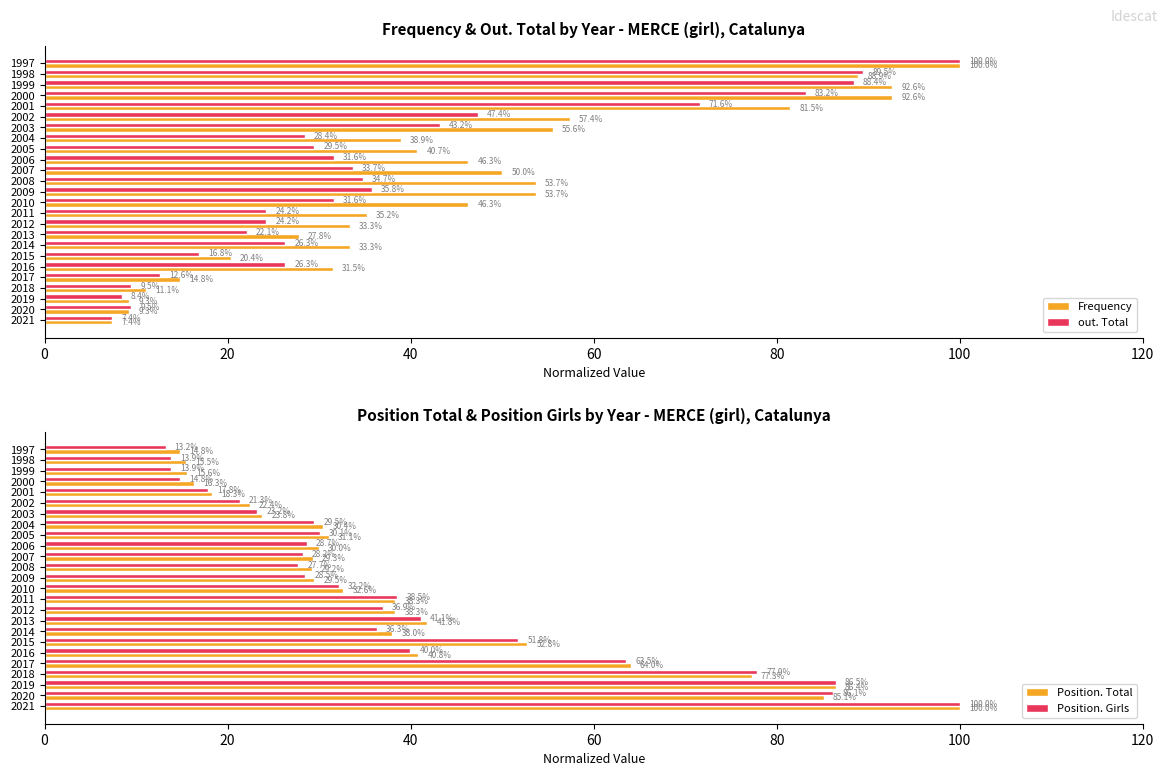

How many values in the Position. Girls series are below 30?

12